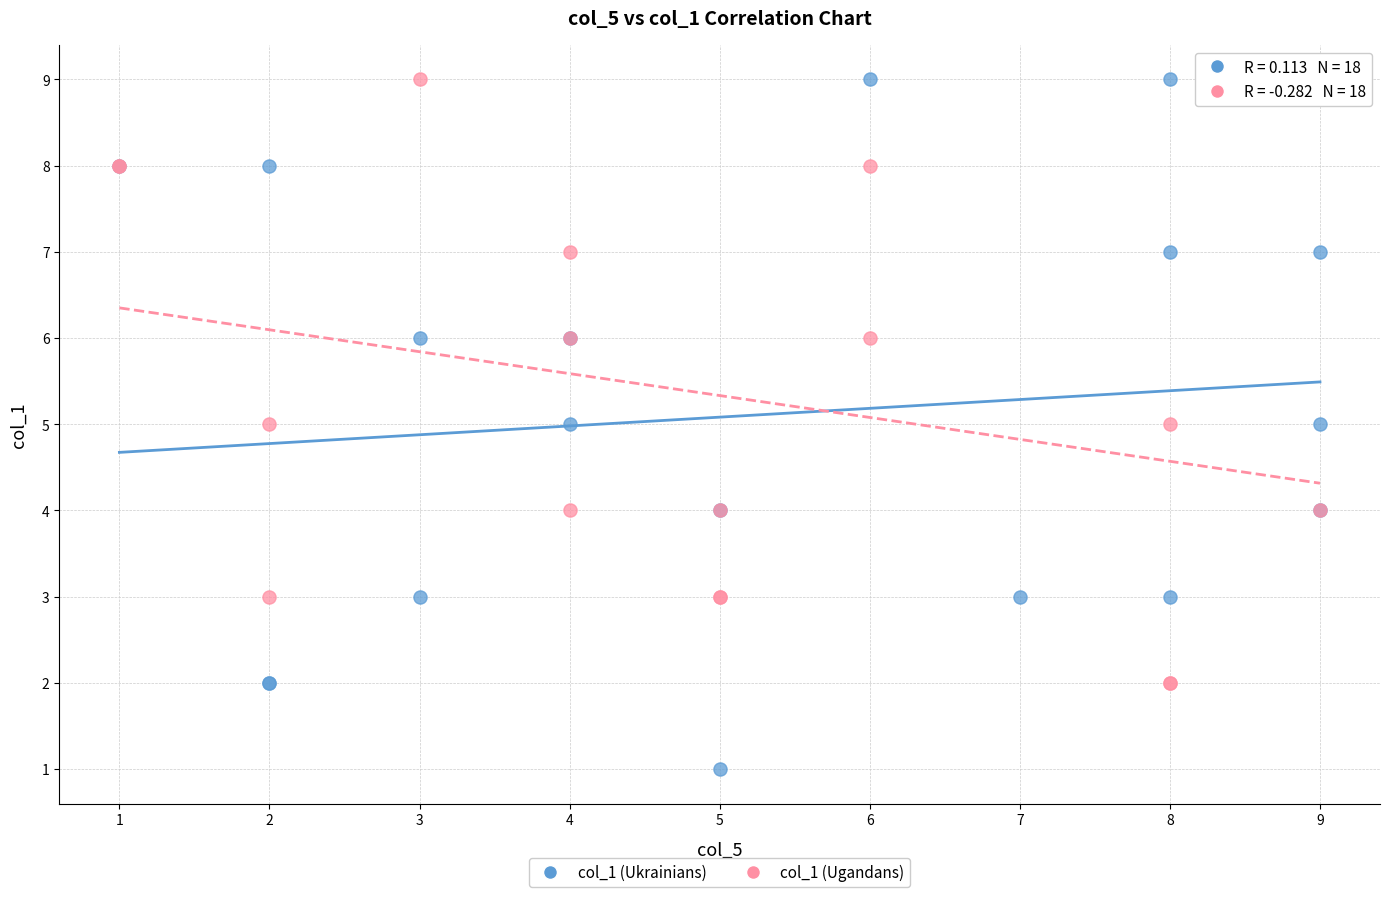

Which series has the widest spread of Y values?

col_1 (Ukrainians)